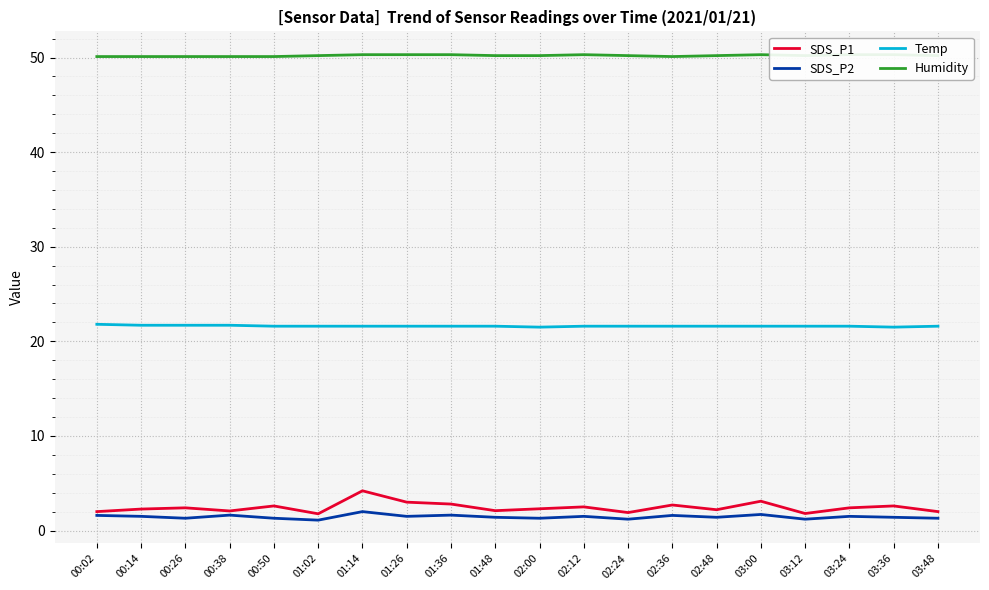

True or false: Humidity has a value of 50.2 at 03:48.

True